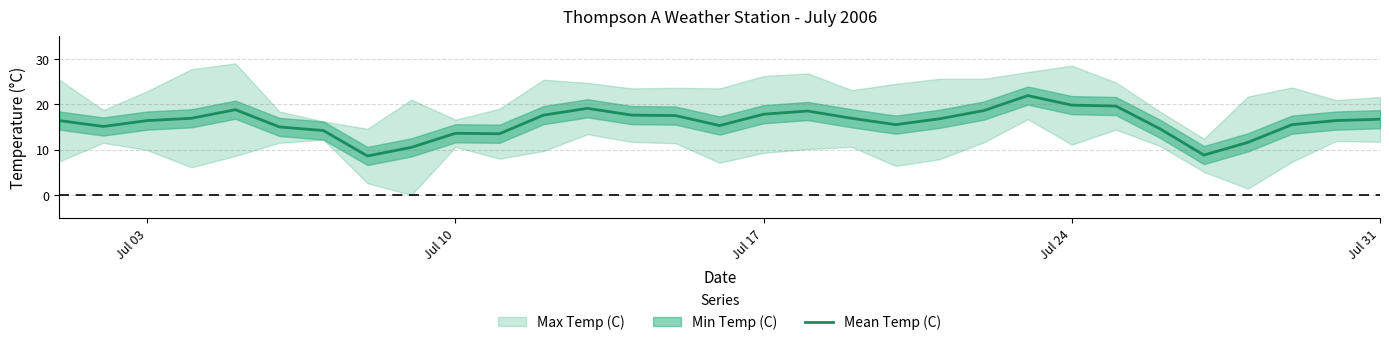

Is it true that Mean Temp (C) equals 17.8 at Jul 17?

True